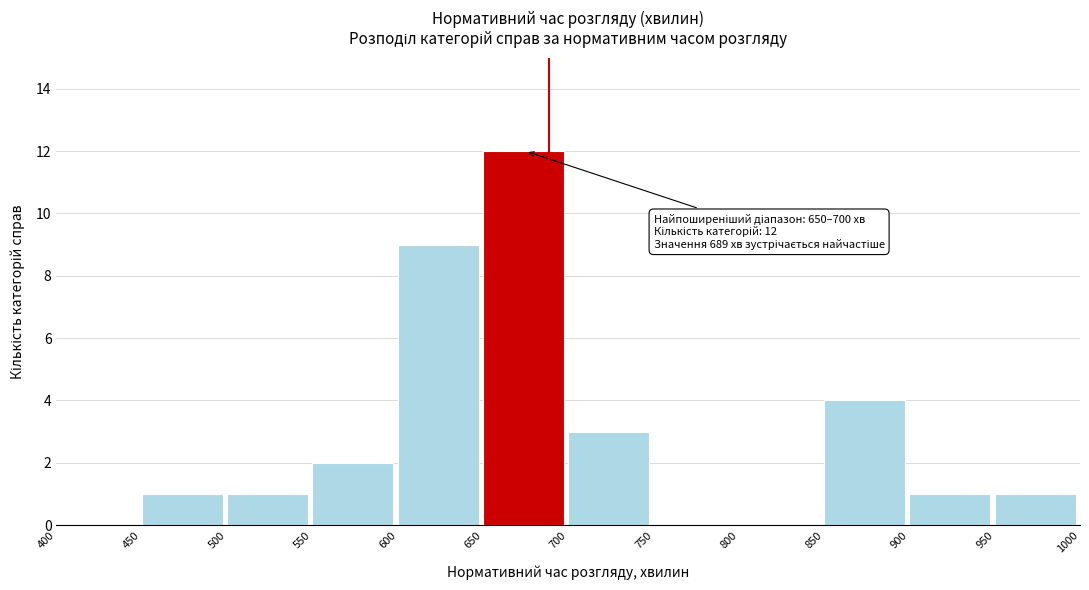

Over which range of the x-axis is the bar tallest?

650 to 700